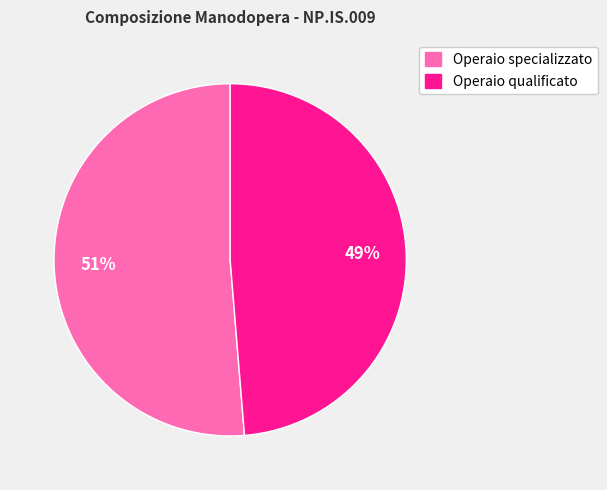

How many segments does this pie chart have?

2